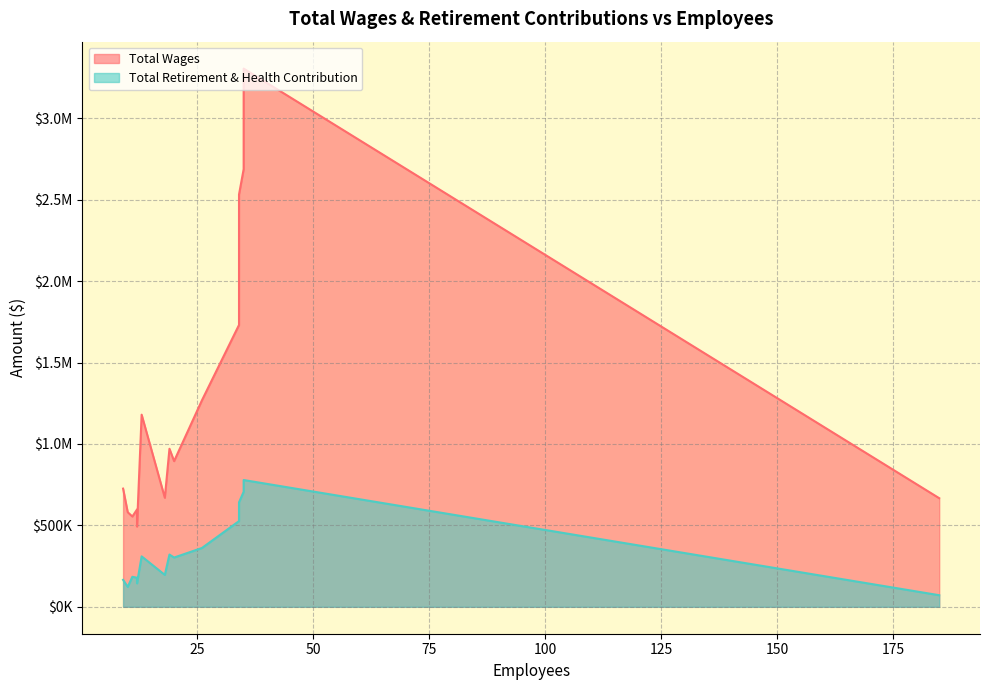

How many data points does each series have?

15